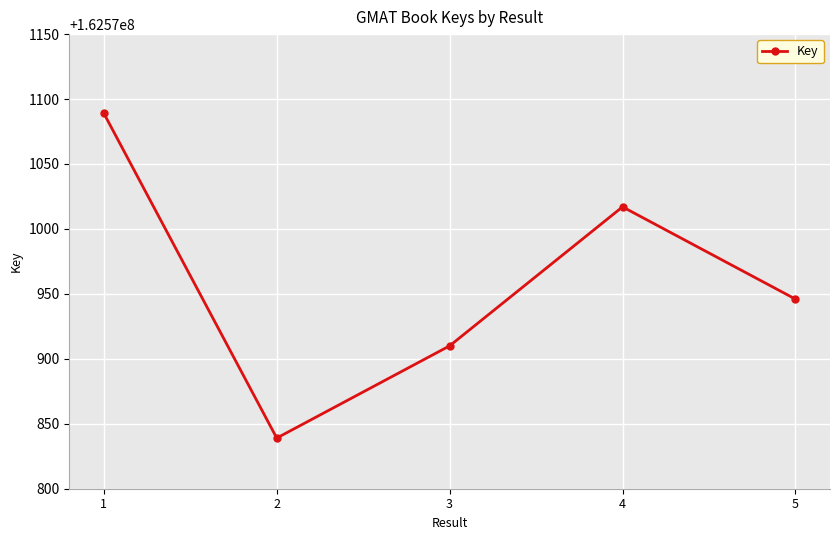

Where does the data first go above 162570946?

1